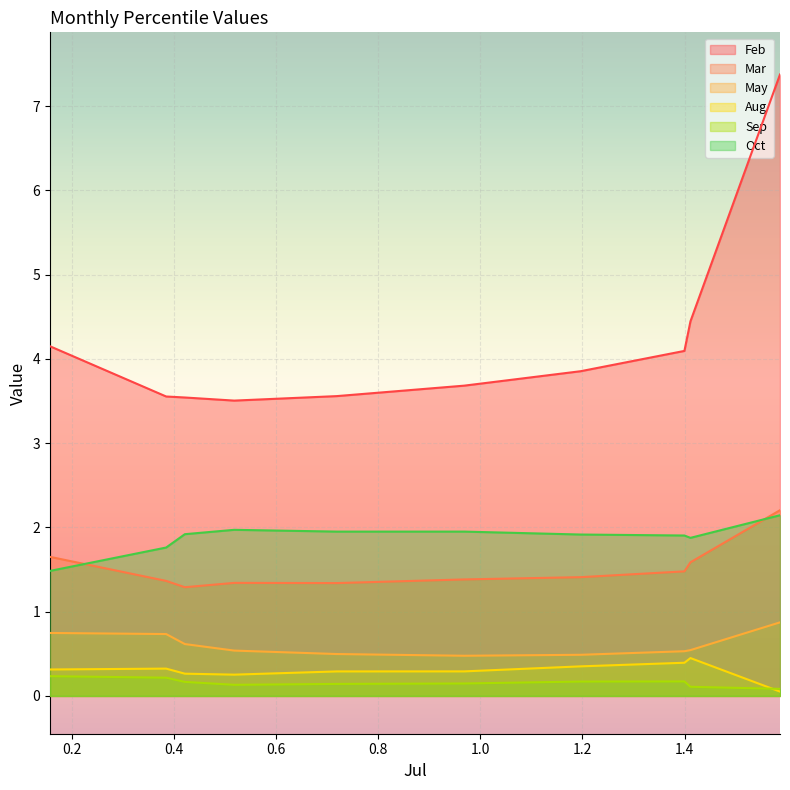

Which series has the largest total across all categories?

Feb